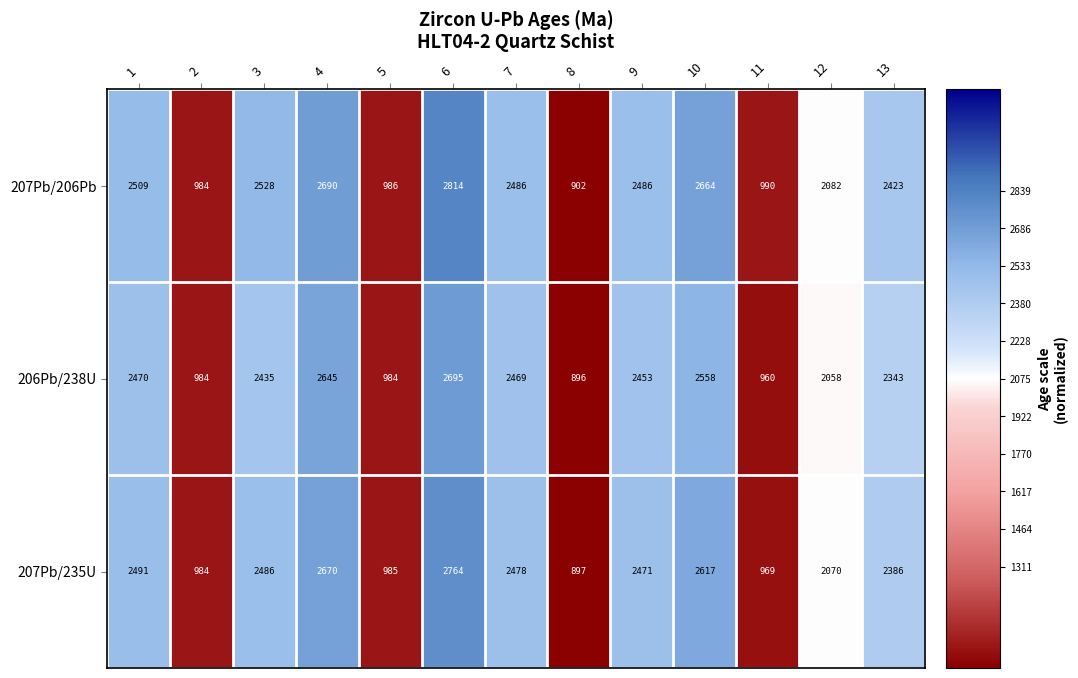

At which category does the chart reach its minimum across all series?

8